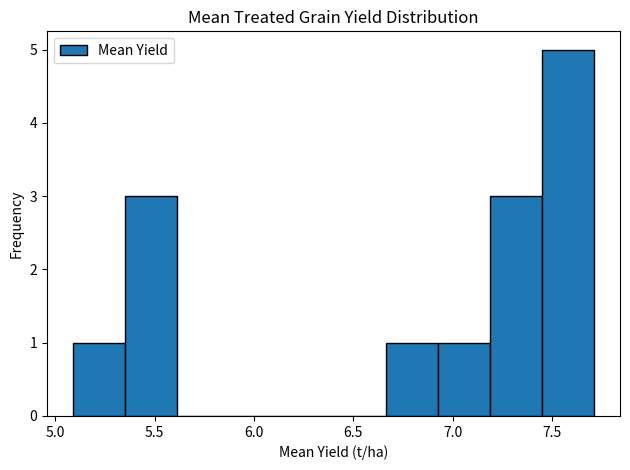

Reading left to right, list every bar in this chart as the range it spans on the x-axis followed by its height. Neither the bar edges nor the heights are printed on the chart, so give them approximately, as read against the axes.

5.10 to 5.35: 1
5.35 to 5.60: 3
5.60 to 5.90: 0
5.90 to 6.15: 0
6.15 to 6.40: 0
6.40 to 6.65: 0
6.65 to 6.90: 1
6.90 to 7.20: 1
7.20 to 7.45: 3
7.45 to 7.70: 5